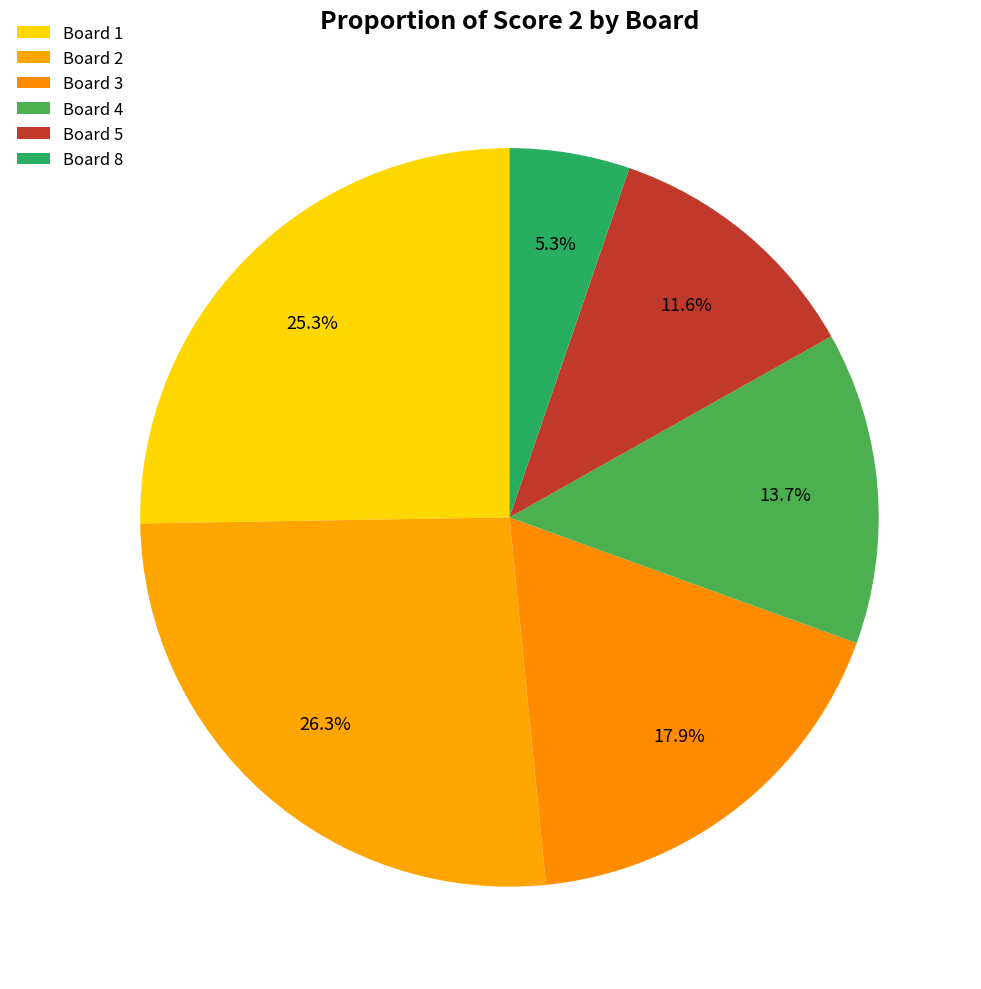

Does any single category account for the majority?

No